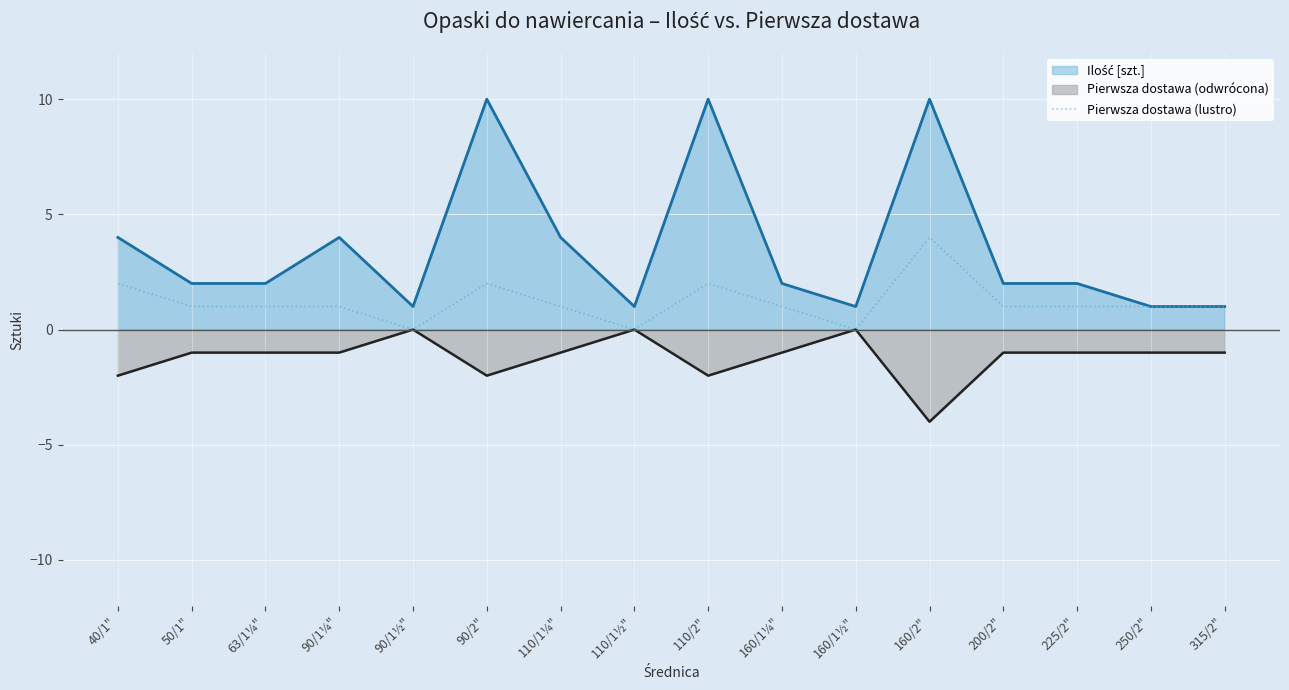

True or false: Pierwsza dostawa (odwrócona) has a value of -1 at 40/1".

False